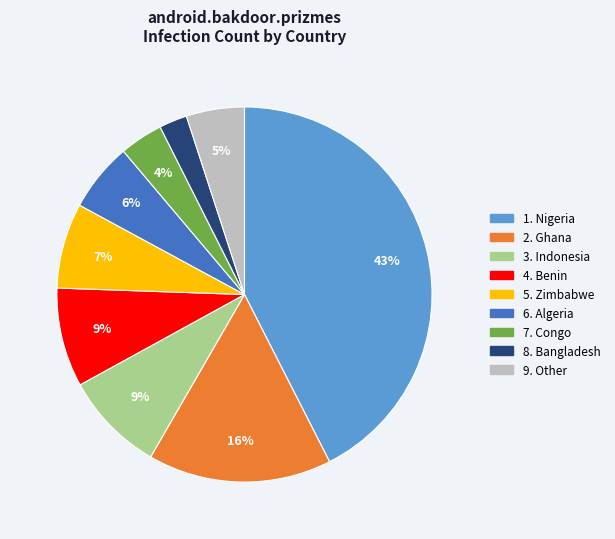

To the nearest percent, what is the average slice percentage?

11%